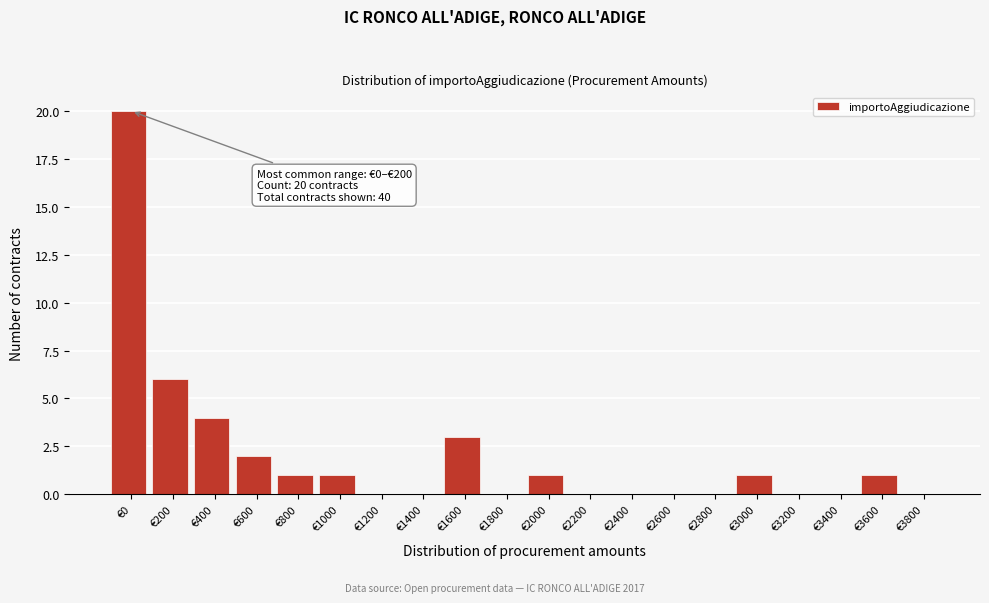

Reading right to left, list all the values displayed in this chart.

€3800=0	€3600=1	€3400=0	€3200=0	€3000=1	€2800=0	€2600=0	€2400=0	€2200=0	€2000=1	€1800=0	€1600=3	€1400=0	€1200=0	€1000=1	€800=1	€600=2	€400=4	€200=6	€0=20